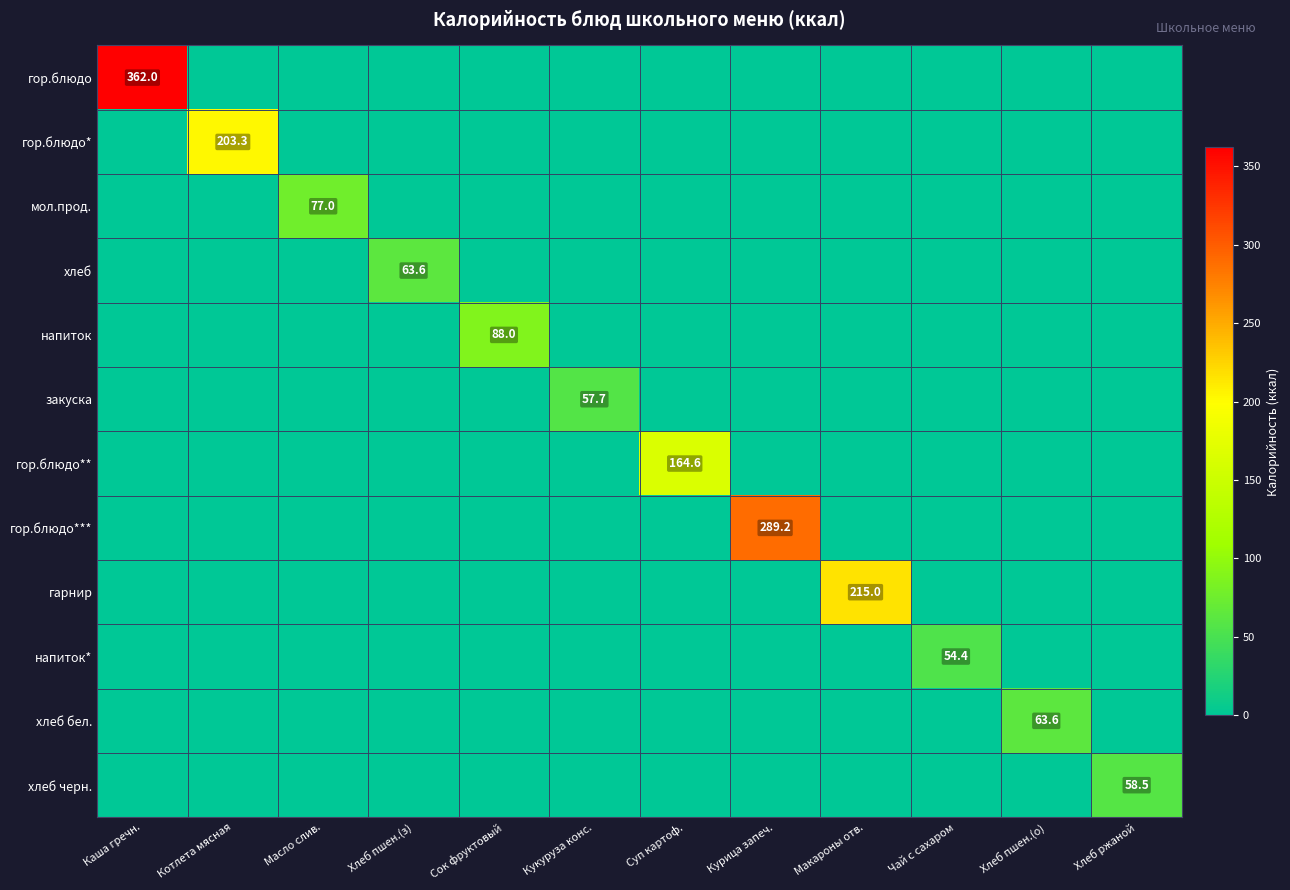

Where is гор.блюдо* nearest to the value 101?

Каша гречн.